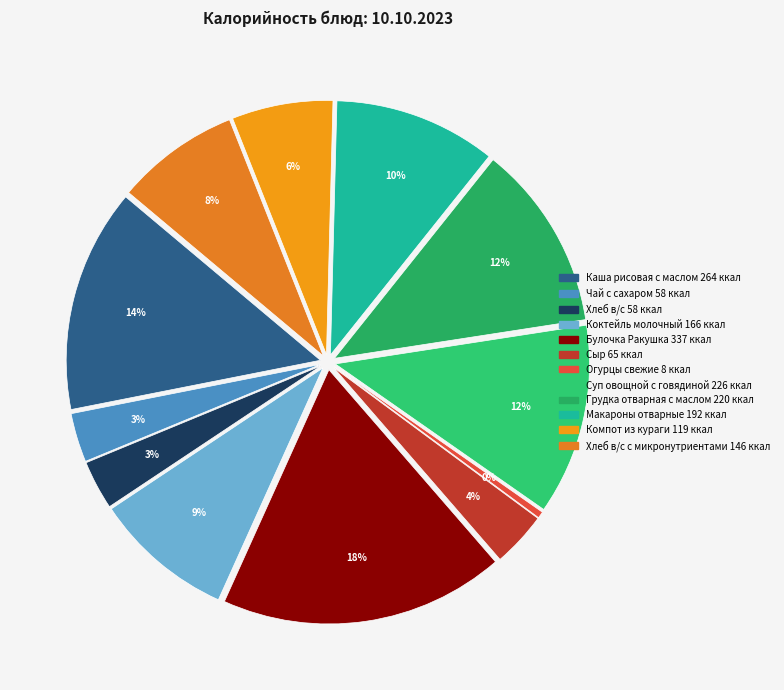

What is the total percentage of Грудка отварная с маслом and Компот из кураги?

18.3%